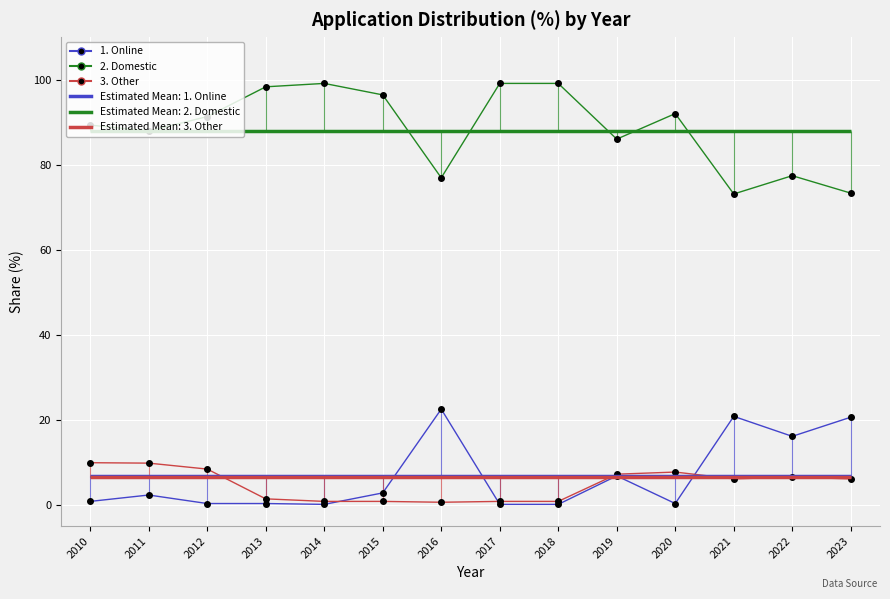

At 2011, list the series in order from largest to smallest.

2. Domestic, 3. Other, 1. Online